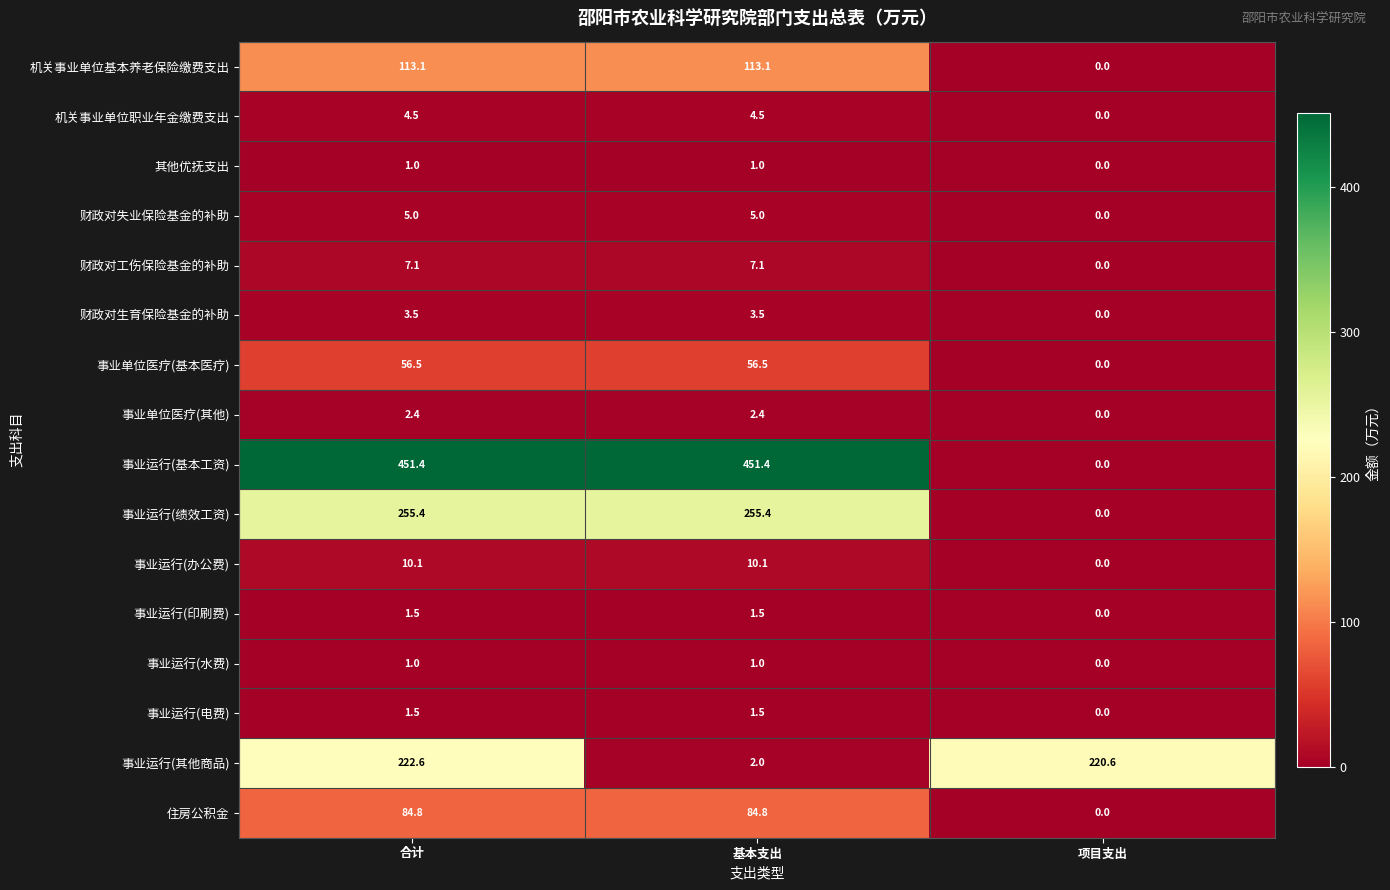

Rank the categories by 事业运行(其他商品) value from highest to lowest.

合计, 项目支出, 基本支出